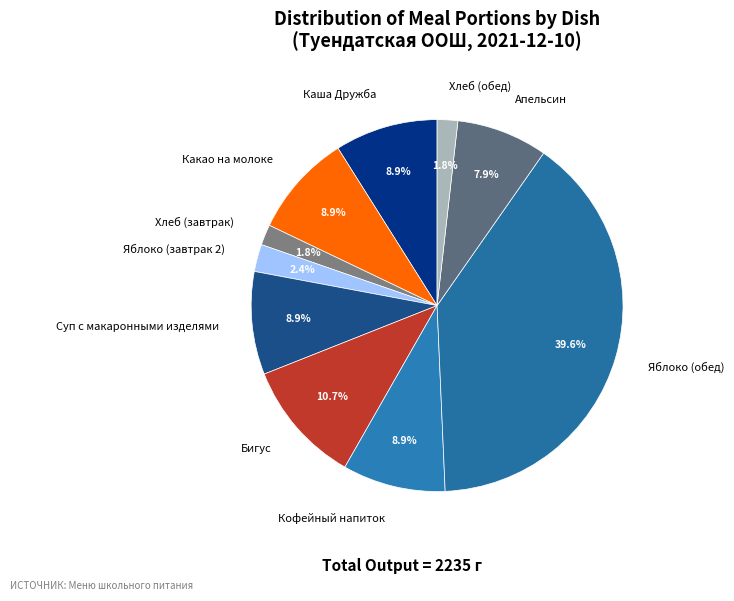

How many slices are in this pie chart?

10